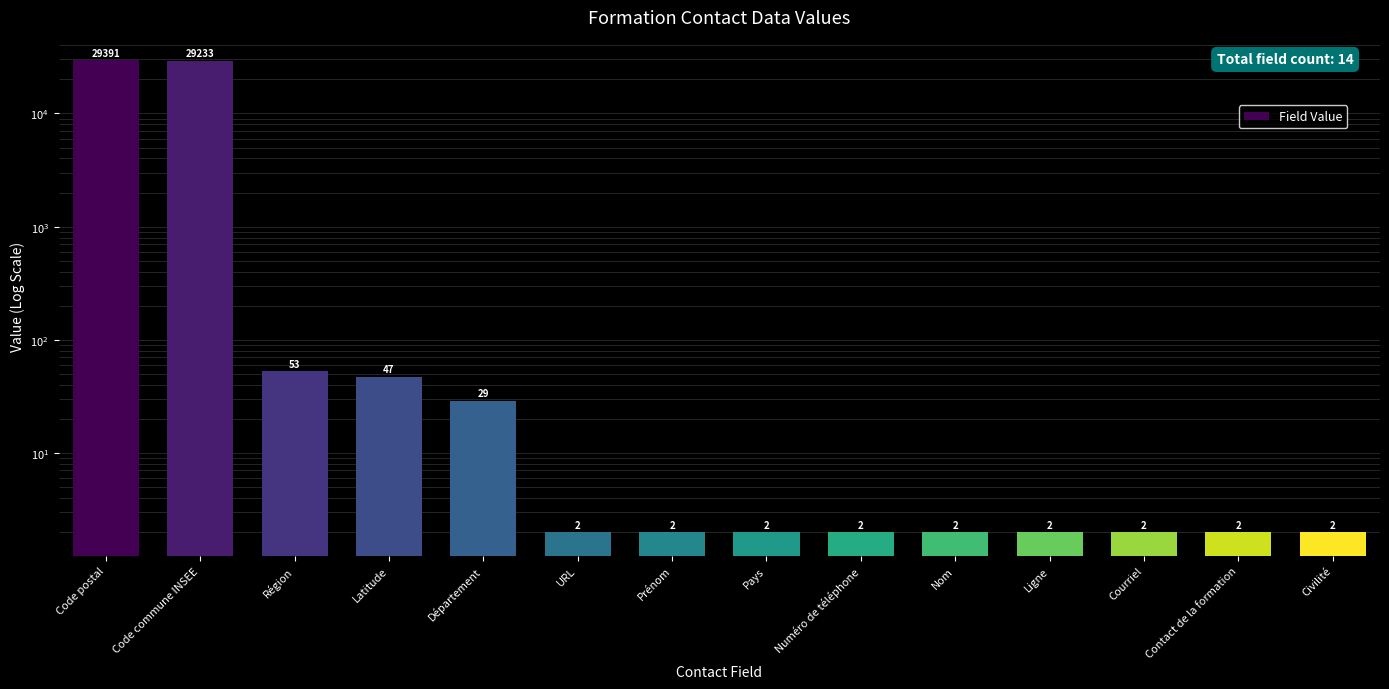

Reading left to right, what are all the values shown in this chart?

29391	29233	53	47	29	2	2	2	2	2	2	2	2	2